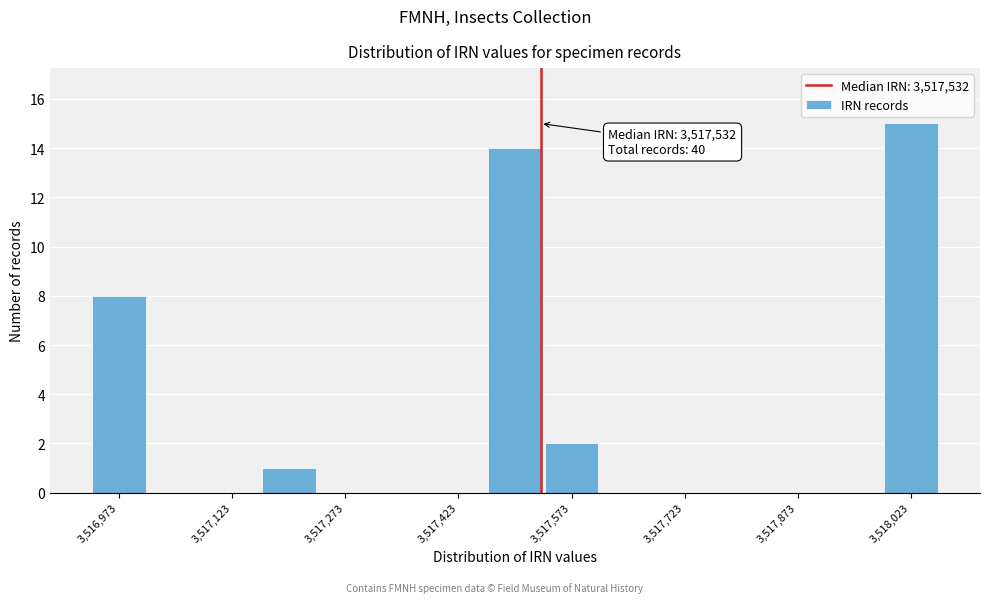

Around what value on the x-axis is the tallest bar? Give the approximate position of its centre, as read against the axis.

3518020